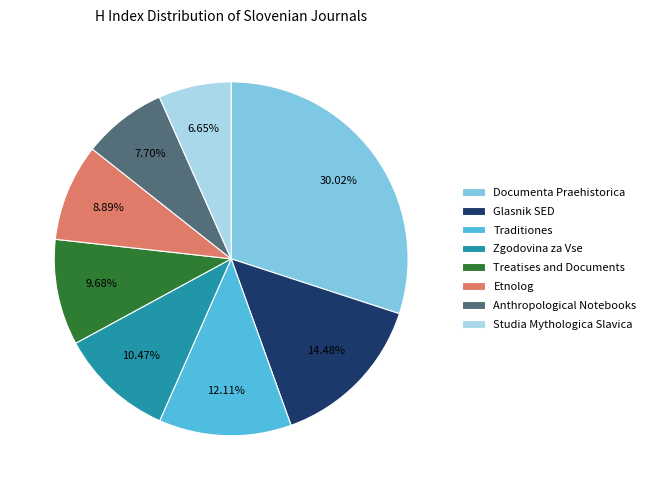

Is the sum of Anthropological Notebooks and Documenta Praehistorica greater than half?

No